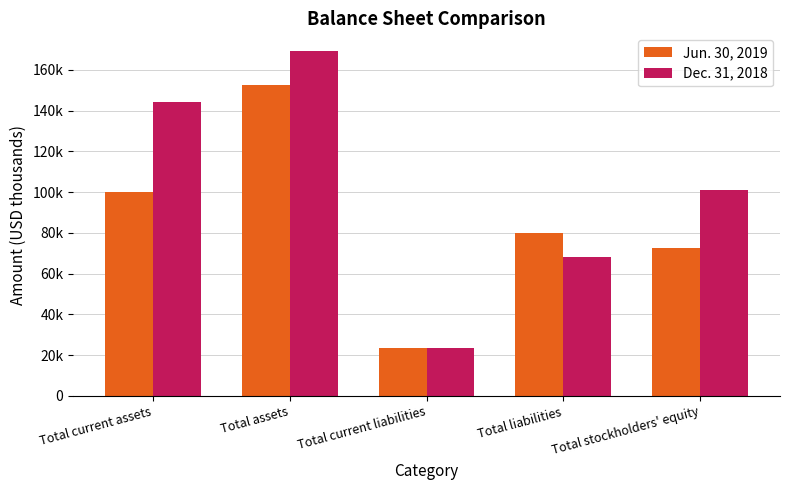

Reading right to left, list all the values displayed in this chart.

Jun. 30, 2019: Total stockholders' equity=72728	Total liabilities=80053	Total current liabilities=23571	Total assets=152781	Total current assets=100198
Dec. 31, 2018: Total stockholders' equity=101075	Total liabilities=68422	Total current liabilities=23446	Total assets=169497	Total current assets=144129